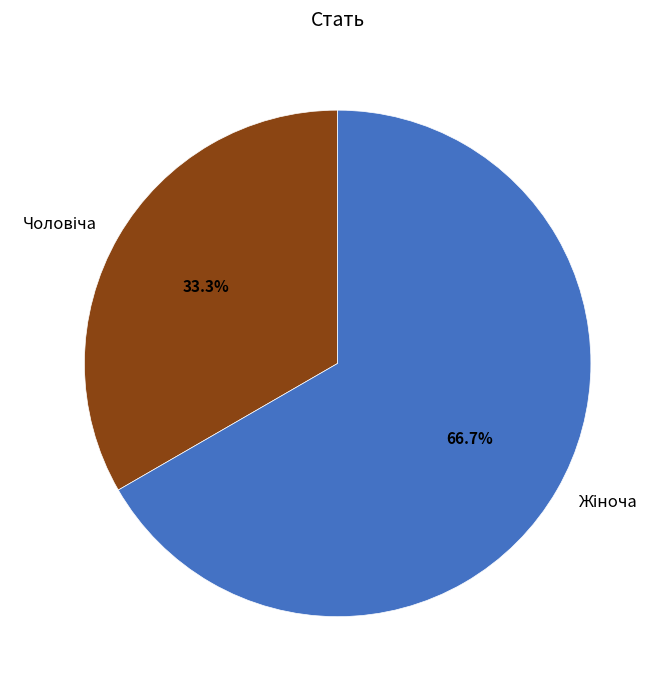

To the nearest percent, what is the difference between the largest and smallest slice percentages?

33%